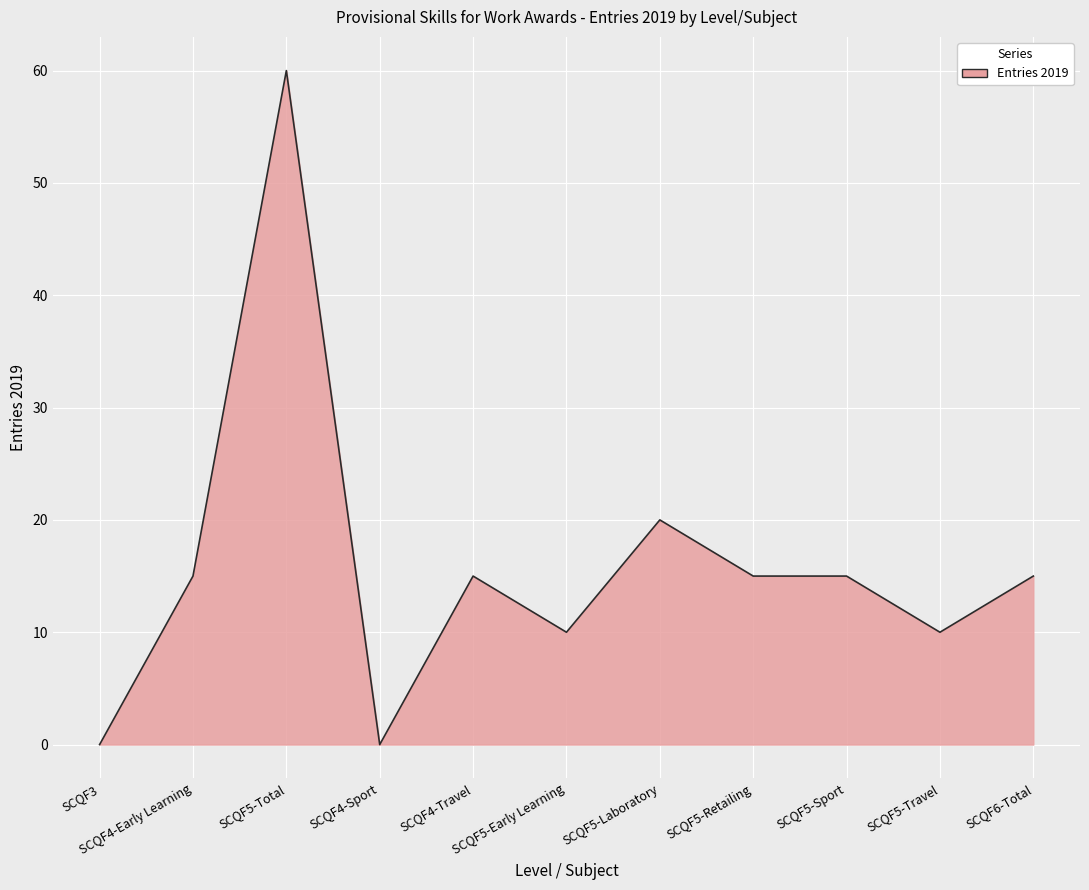

Which category has the highest value across all series?

SCQF5-Total